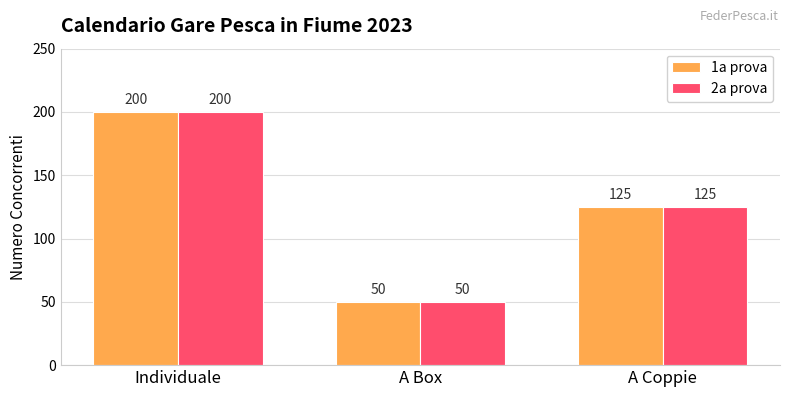

Rank the categories by 2a prova value from highest to lowest.

Individuale, A Coppie, A Box